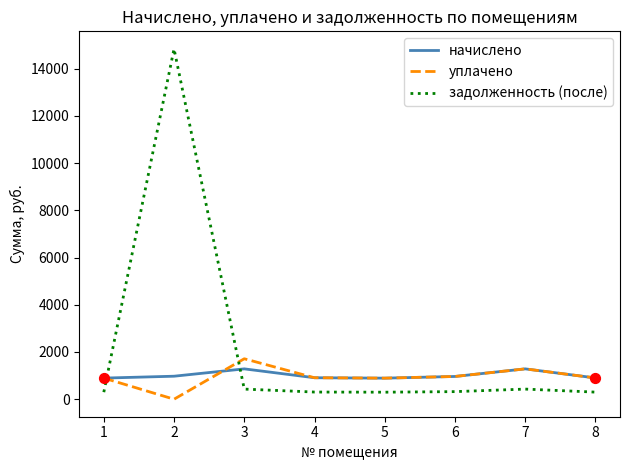

At how many categories does at least one series exceed 5054?

1